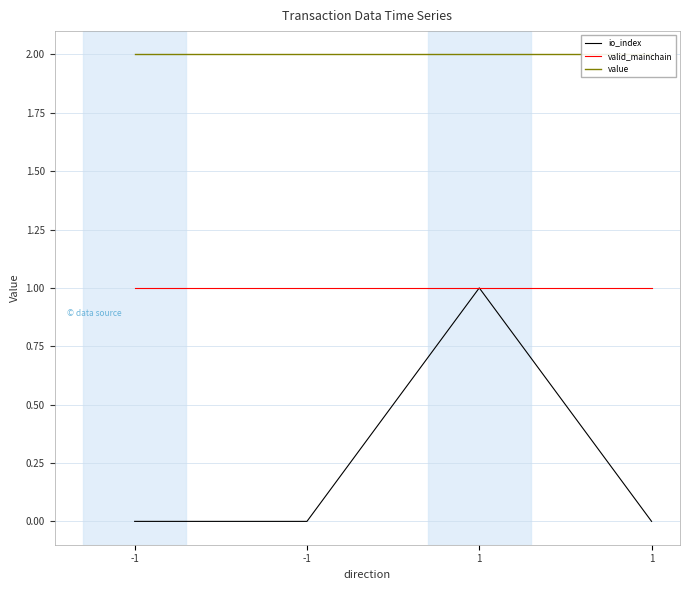

What is the difference between the maximum and minimum values in the io_index series?

1